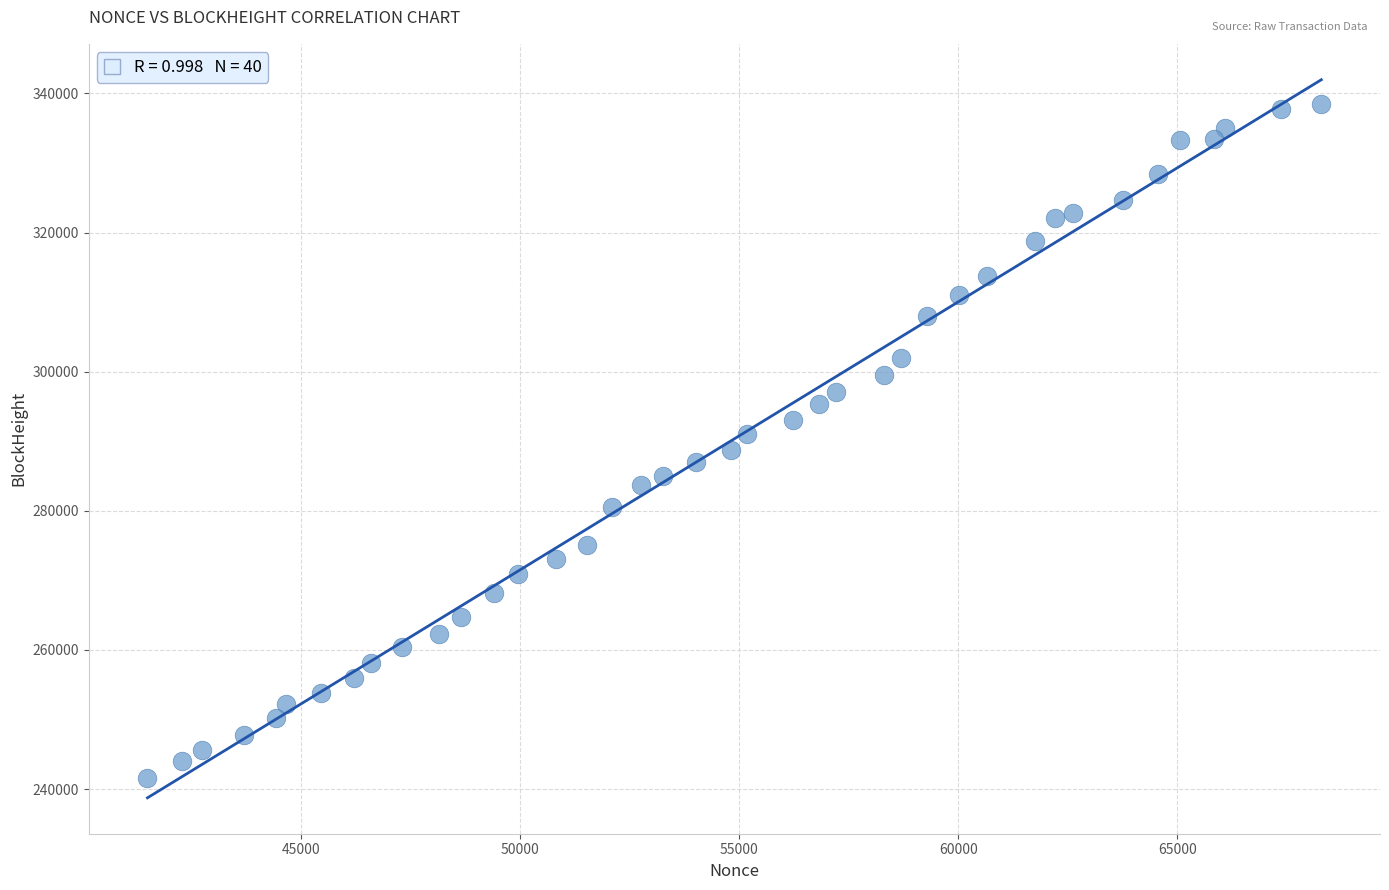

What is the range of X values (max minus min)?

26800